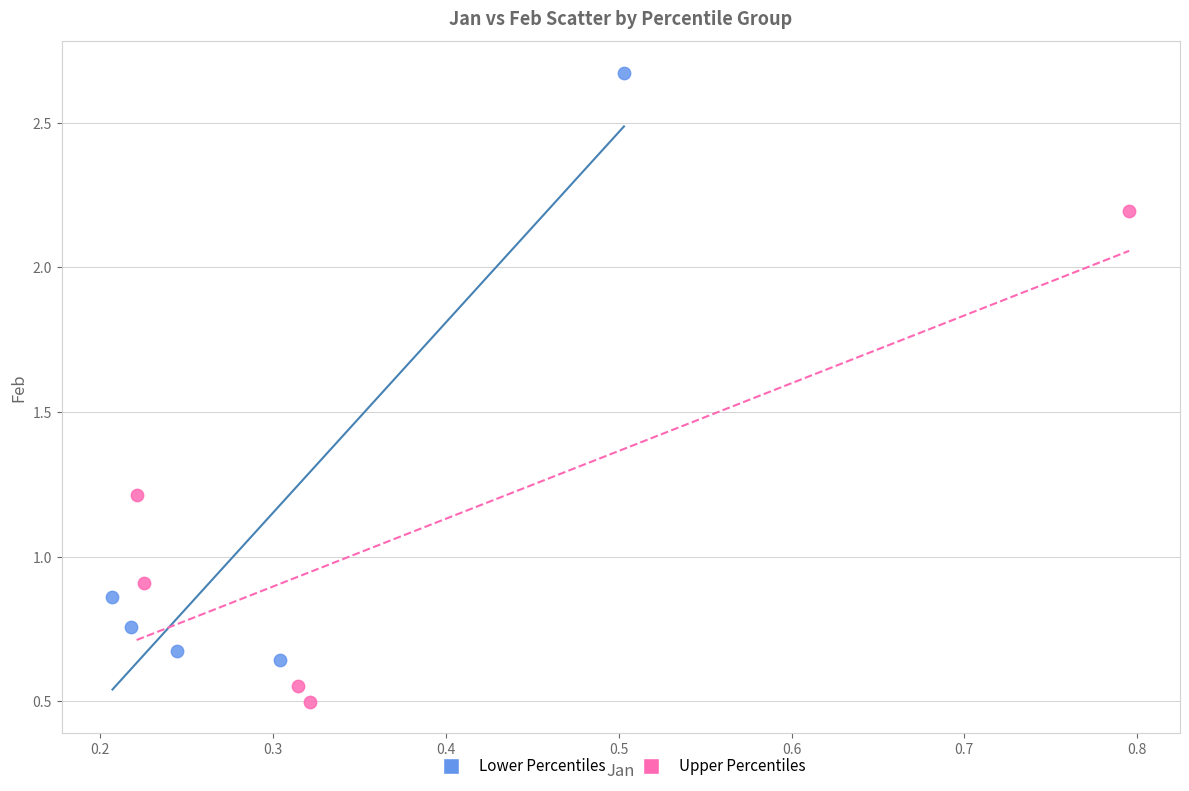

What are all the series names shown in the legend?

Lower Percentiles, Upper Percentiles